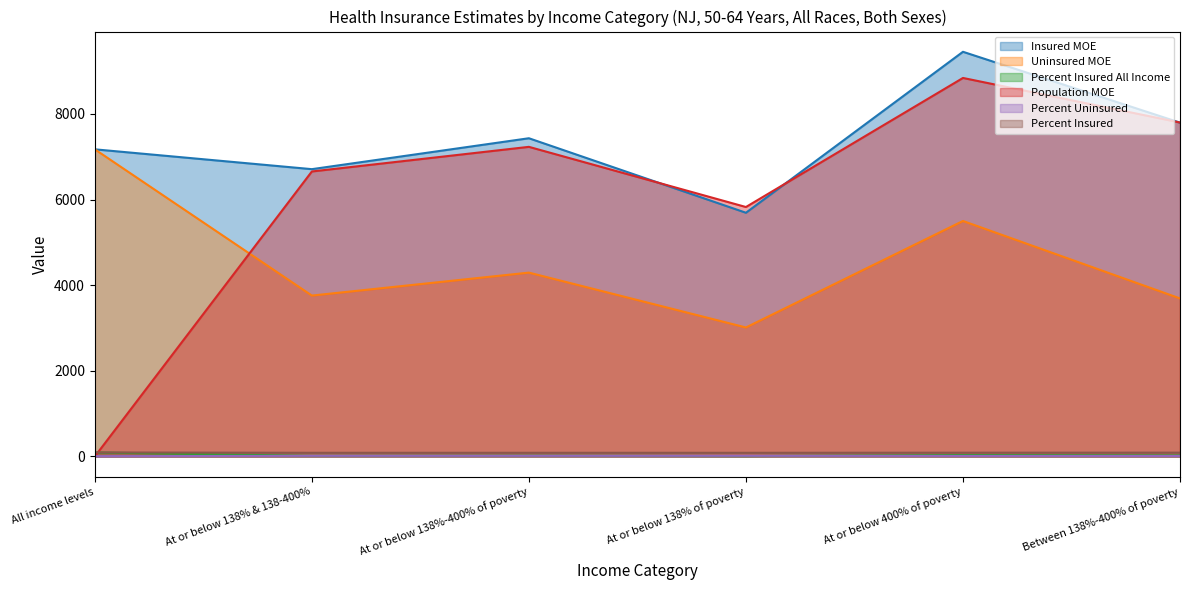

Rank the series at Between 138%-400% of poverty from lowest to highest value.

Percent Uninsured, Percent Insured All Income, Percent Insured, Uninsured MOE, Insured MOE, Population MOE